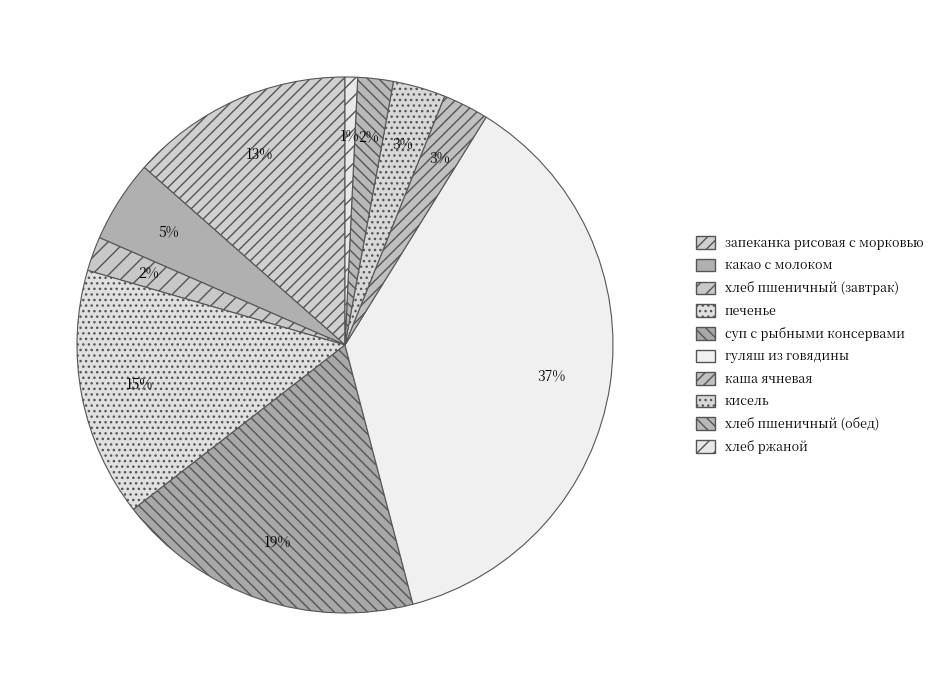

How many segments does this pie chart have?

10